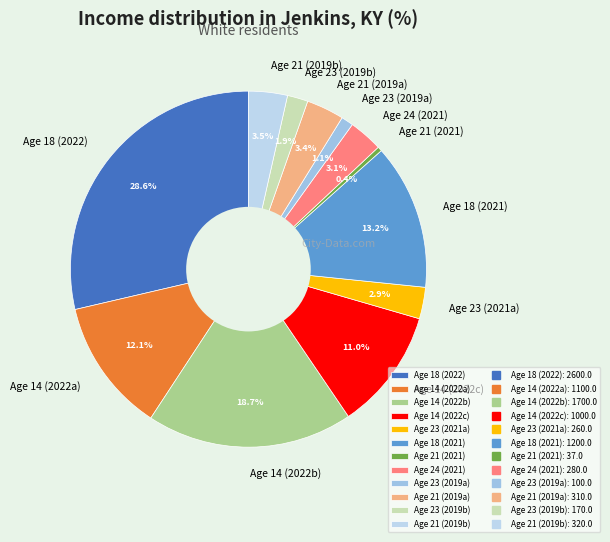

Is there any slice that represents more than half of the pie?

No